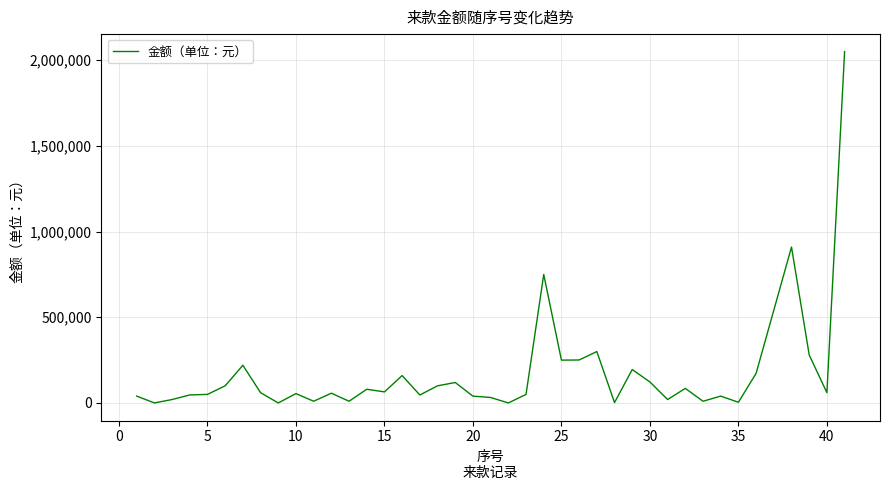

What is the greatest value displayed?

2050000.0